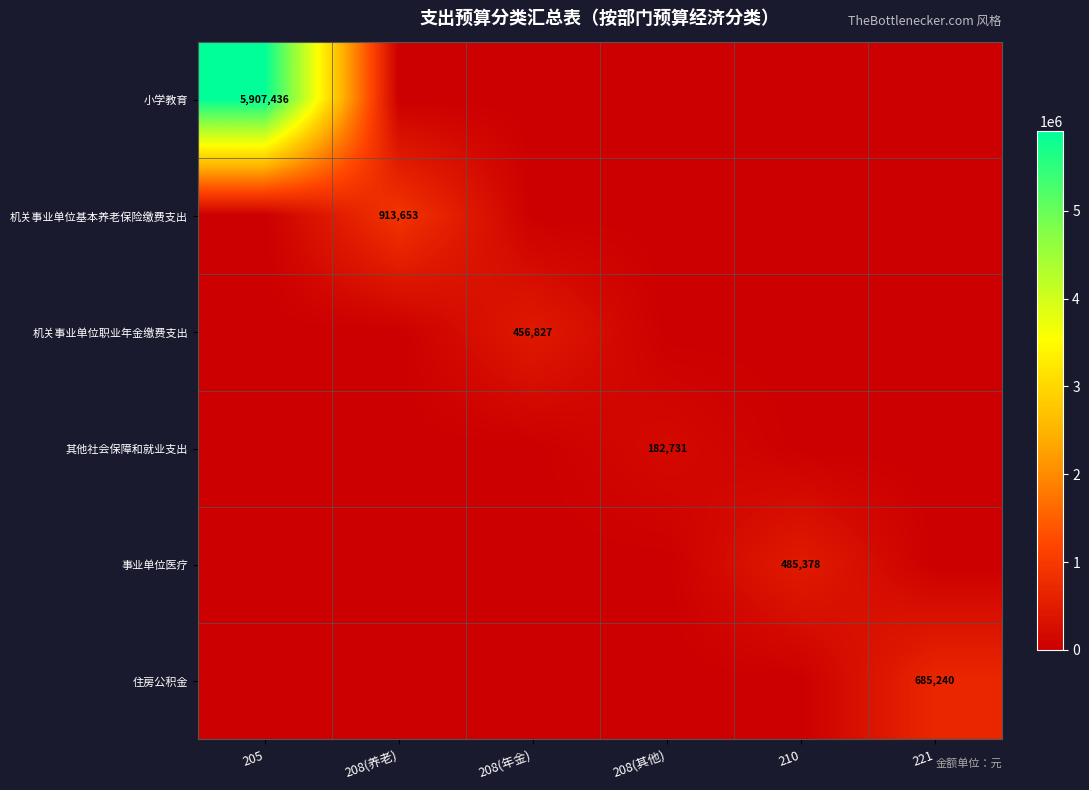

The value of 机关事业单位基本养老保险缴费支出 at 208(养老) is 451350.4. True or false?

False